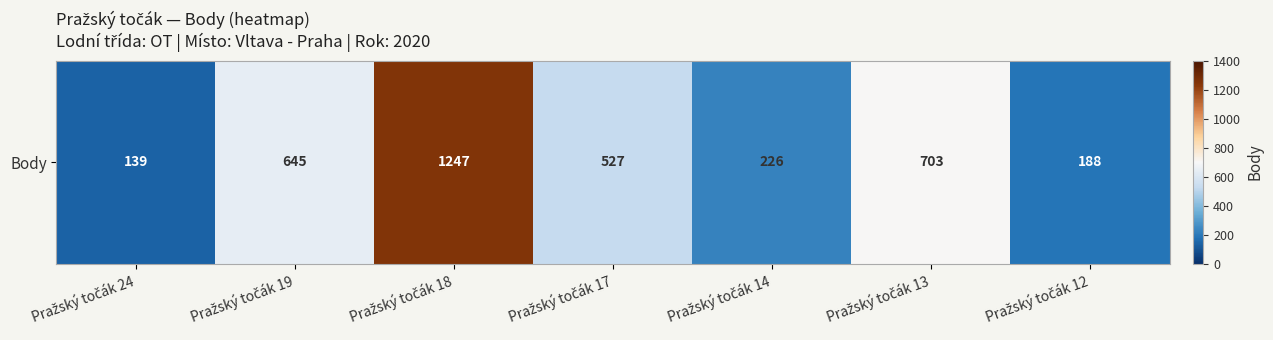

How many values are below 527?

3